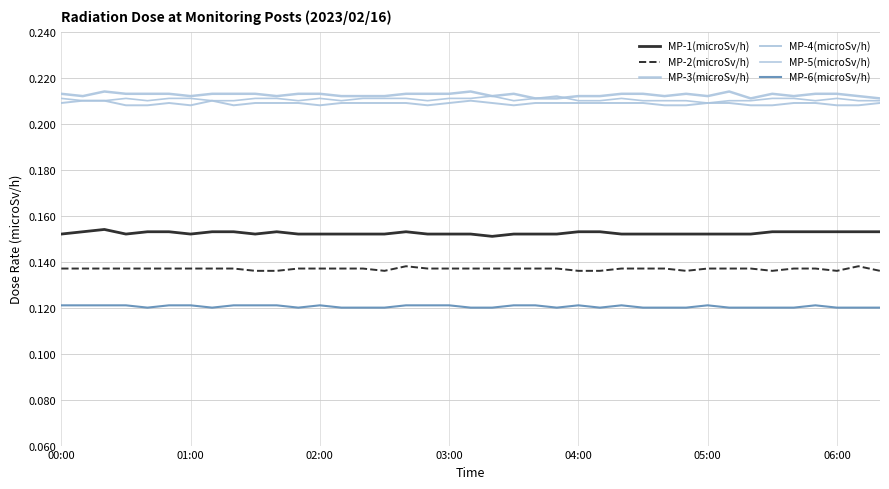

What is the greatest value displayed?

0.2